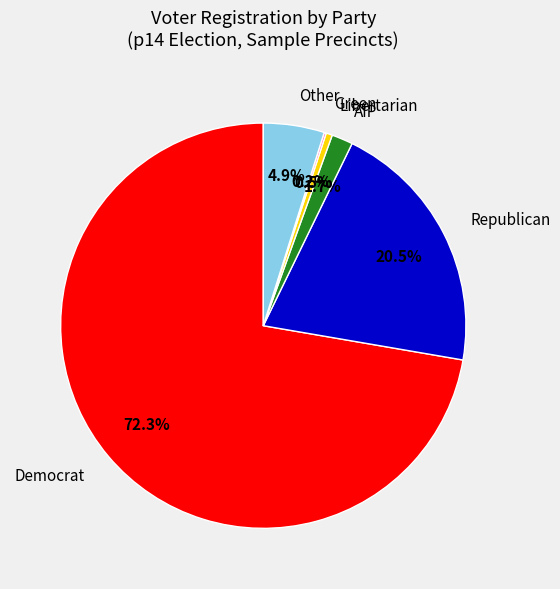

What is the total percentage of AIP and Republican?

22.2%